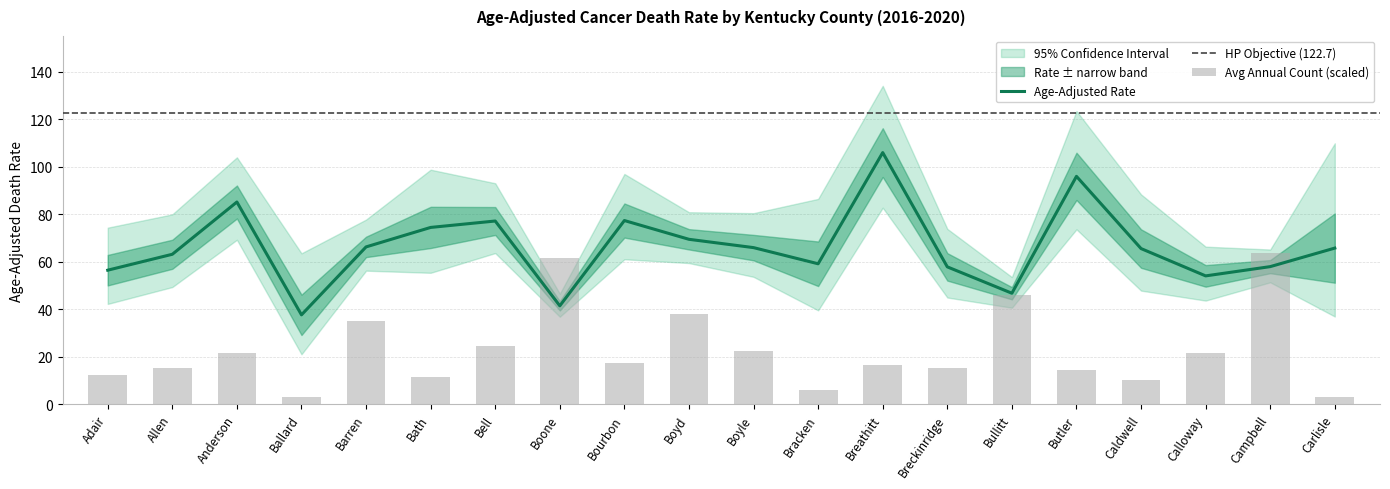

At which label is Age-Adjusted Rate closest to 71?

Boyd